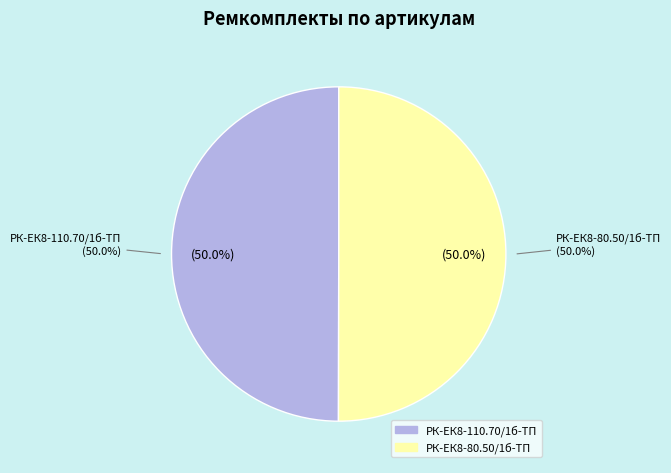

What percentage is the РК-ЕК8-110.70/1б-ТП slice, to the nearest percent?

50%